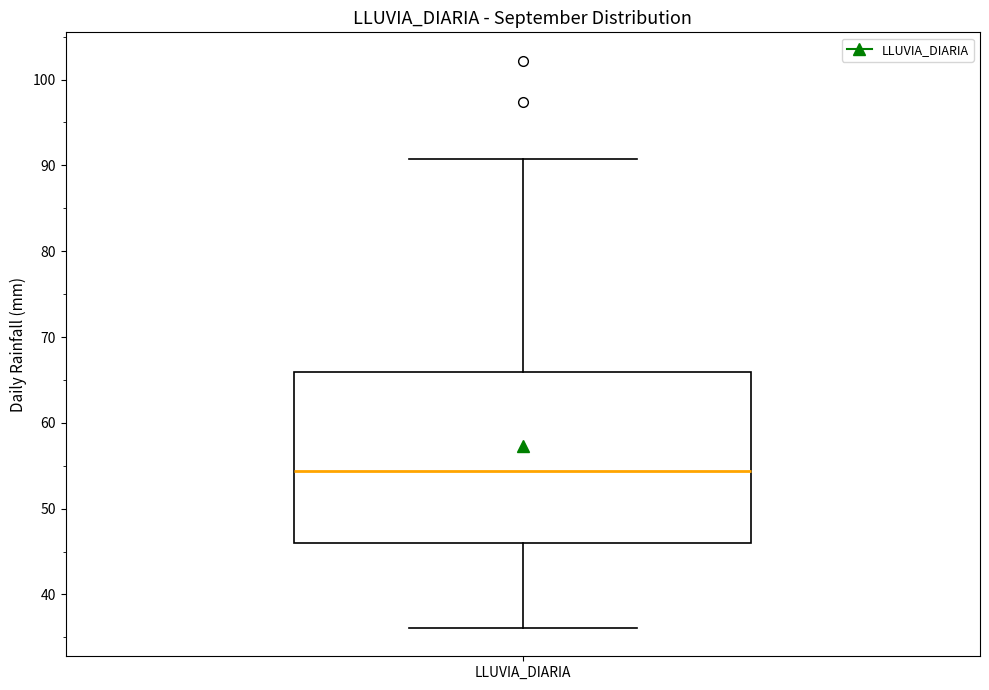

Where is the upper edge of the box for LLUVIA_DIARIA on the y-axis? The values are not printed on the chart, so give them approximately, as read against the axis.

66